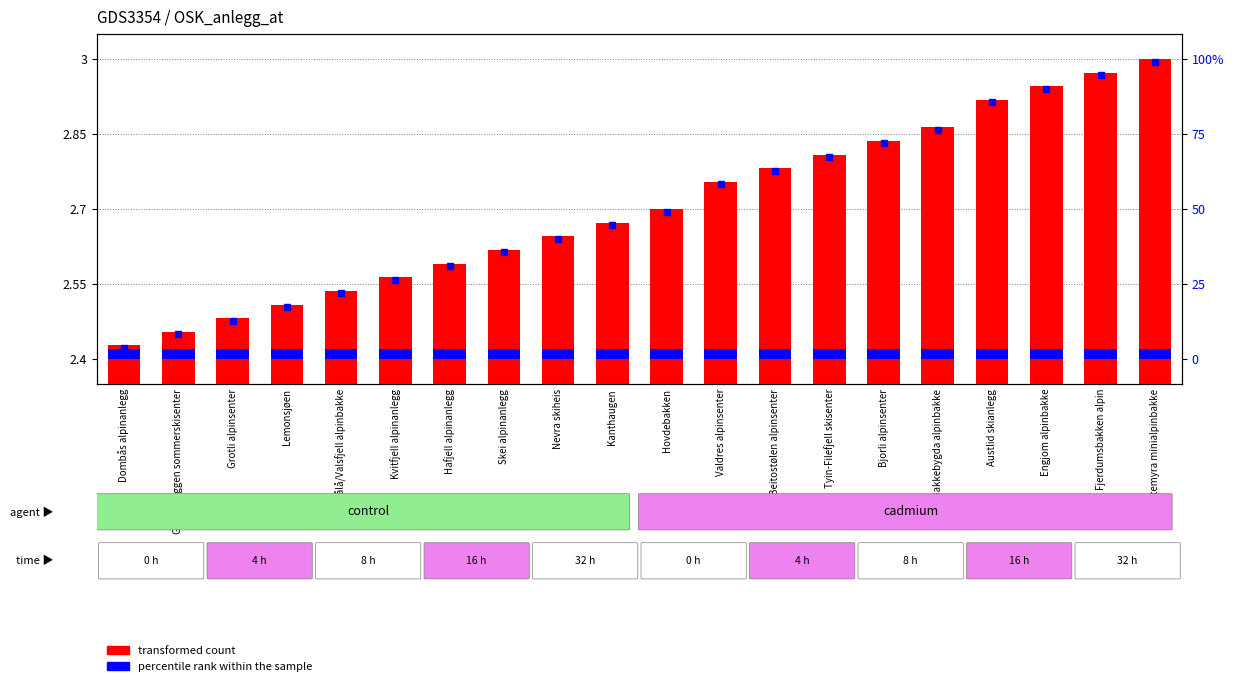

How many distinct data groups are displayed?

2